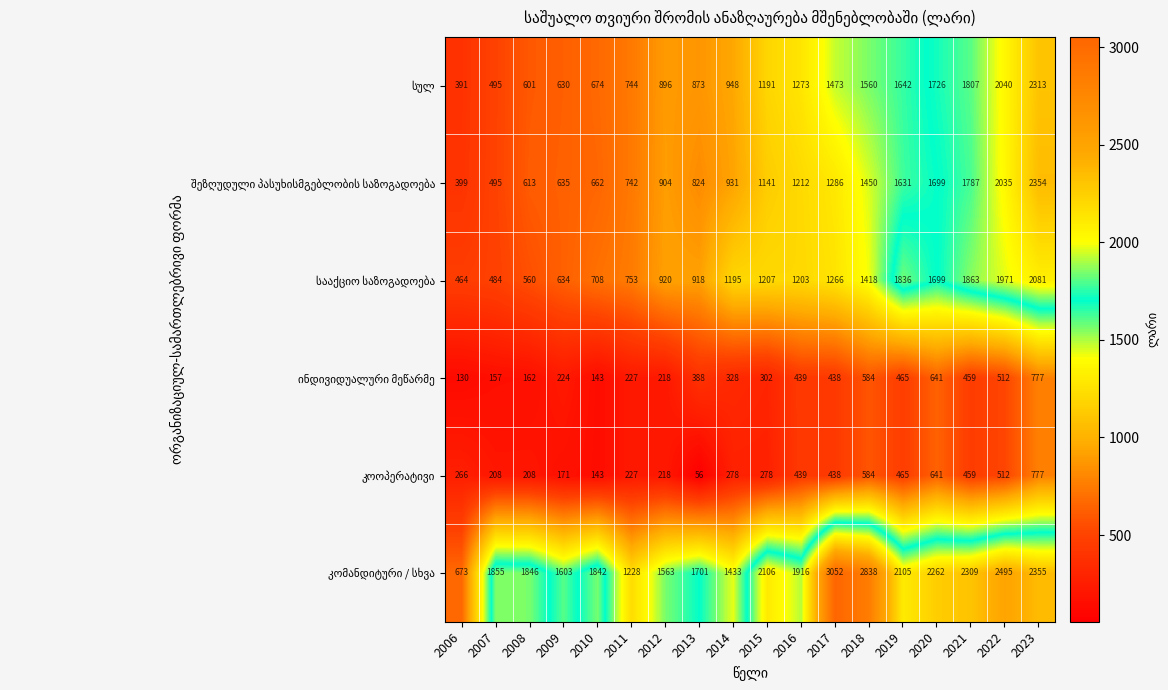

Which label corresponds to the smallest value in the chart?

2013